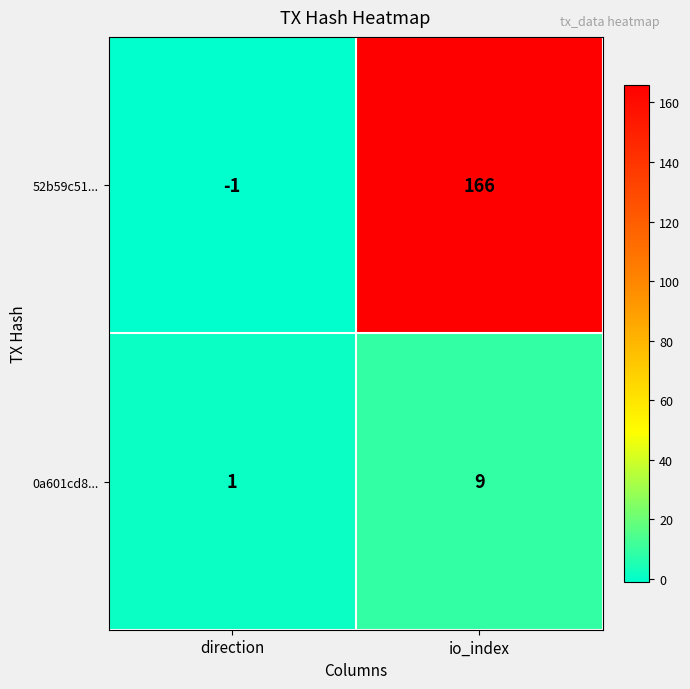

What is the difference between the 52b59c51... values at direction and io_index?

167